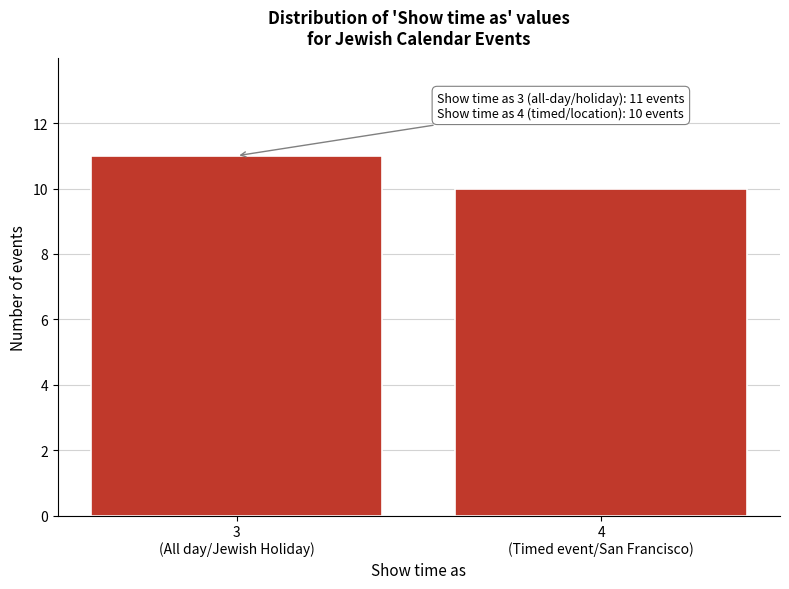

Reading left to right, transcribe all the data shown in this chart.

11	10